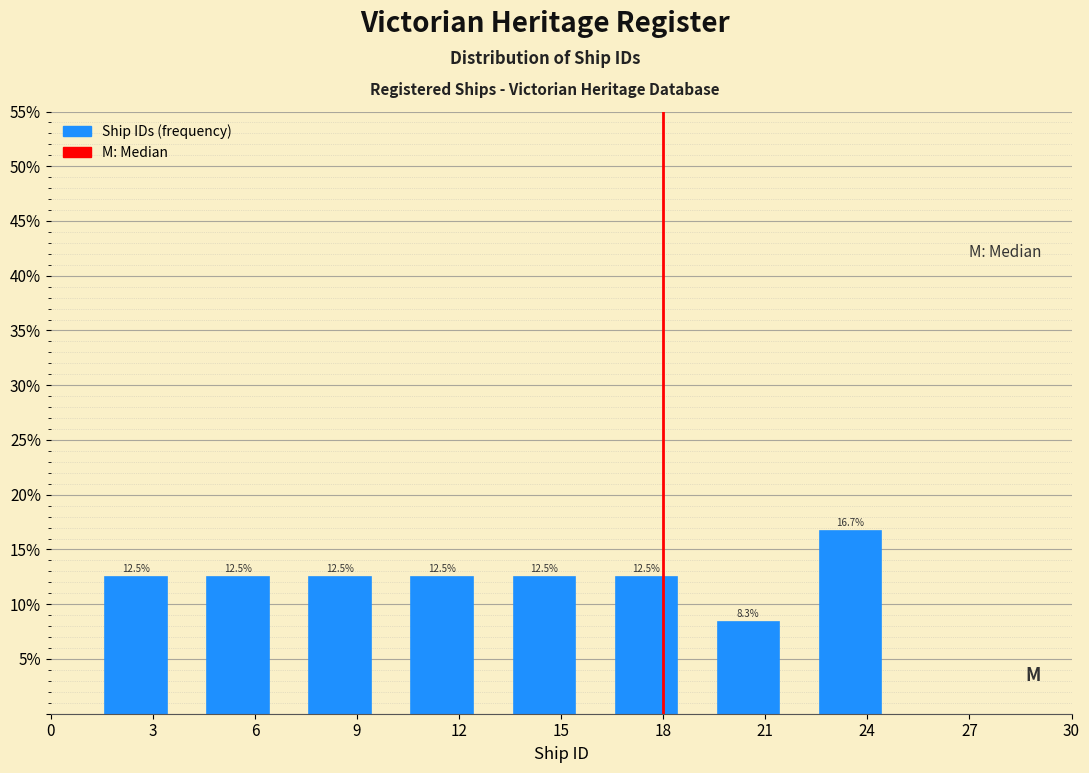

Reading left to right, list every bar in this chart as the range it spans on the x-axis followed by its height.

1 to 4: 12.5
4 to 7: 12.5
7 to 10: 12.5
10 to 13: 12.5
13 to 16: 12.5
16 to 19: 12.5
19 to 22: 8.3
22 to 25: 16.7